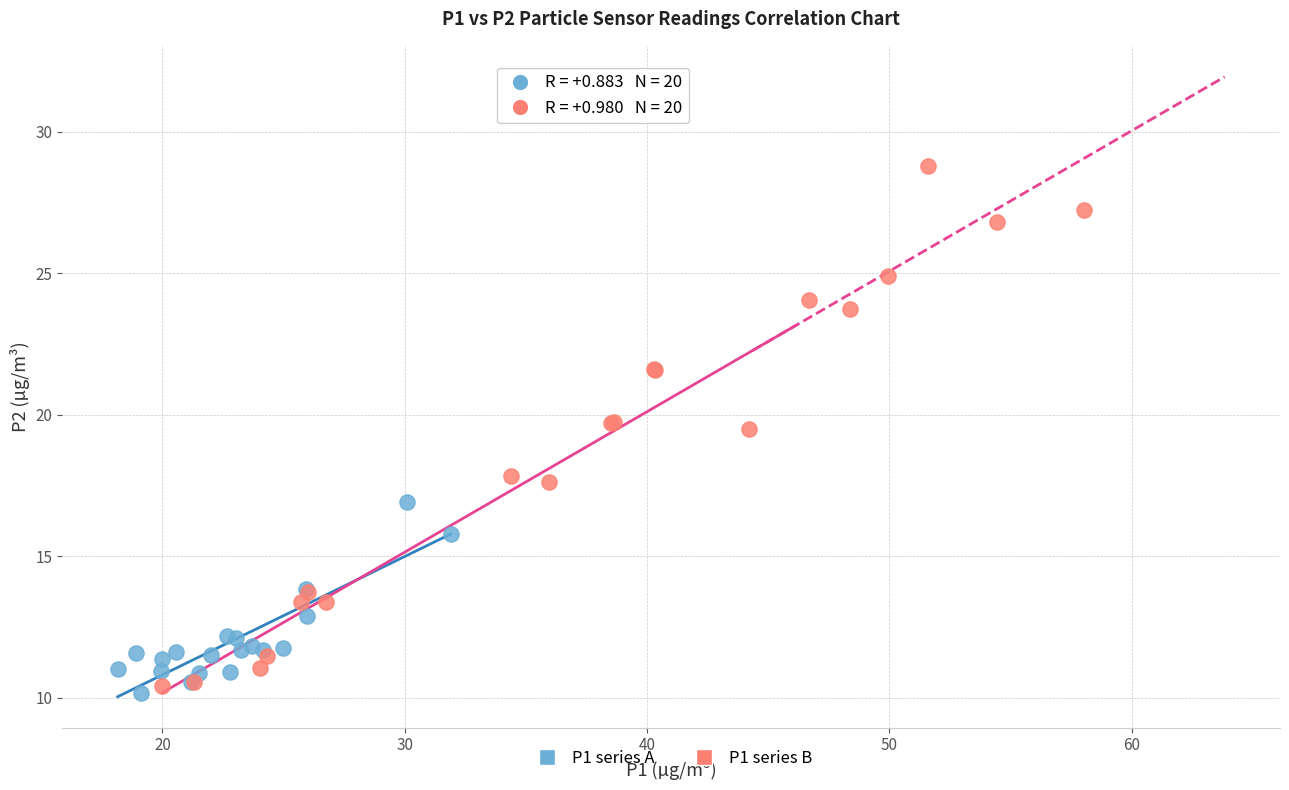

Which series has the largest Y range (max minus min)?

P1 series B